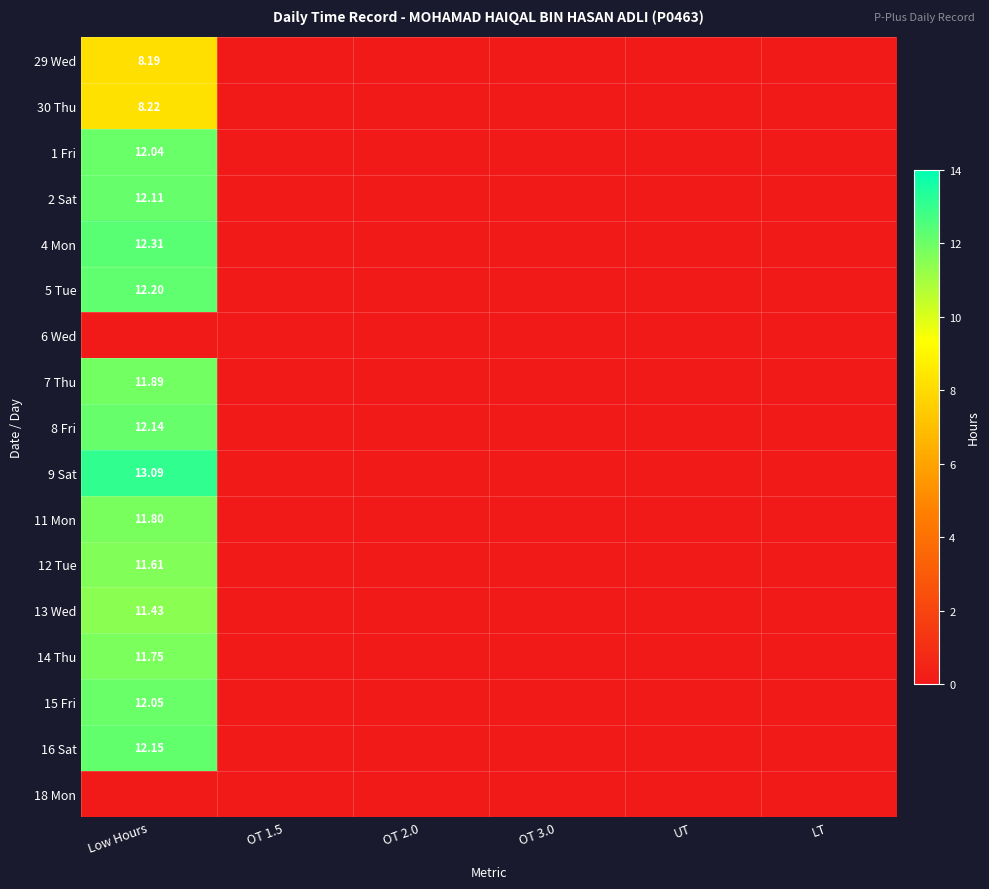

Which has a higher value, OT 2.0 or Low Hours?

Low Hours